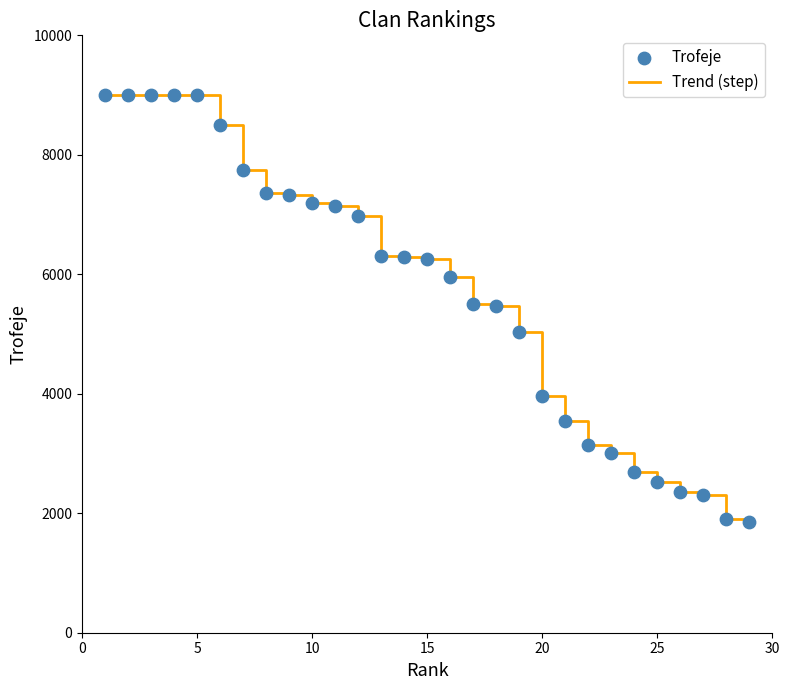

What is the smallest value displayed?

1854